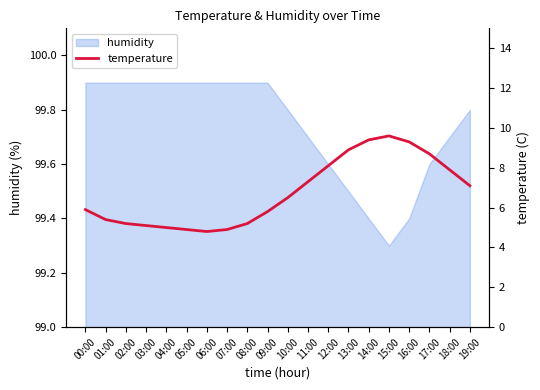

At which label does the data first exceed 6?

10:00